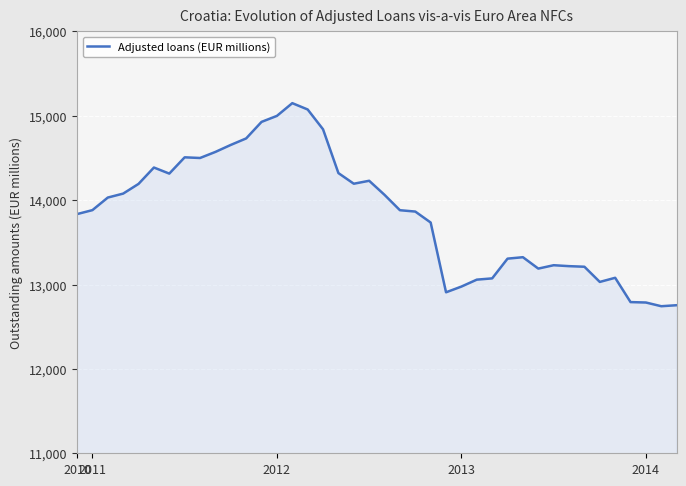

What is the difference between the maximum and minimum values?

2407